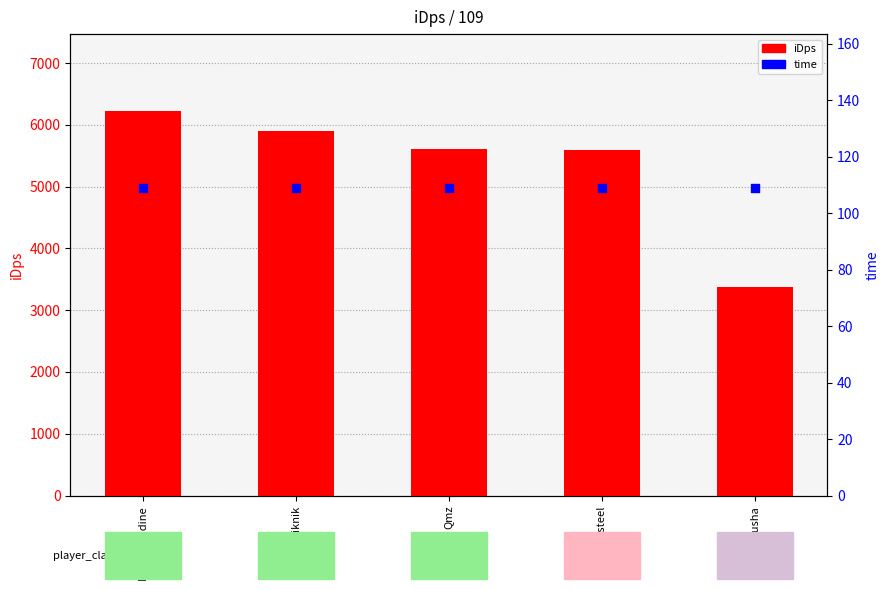

Which series reaches the maximum Y coordinate?

iDps